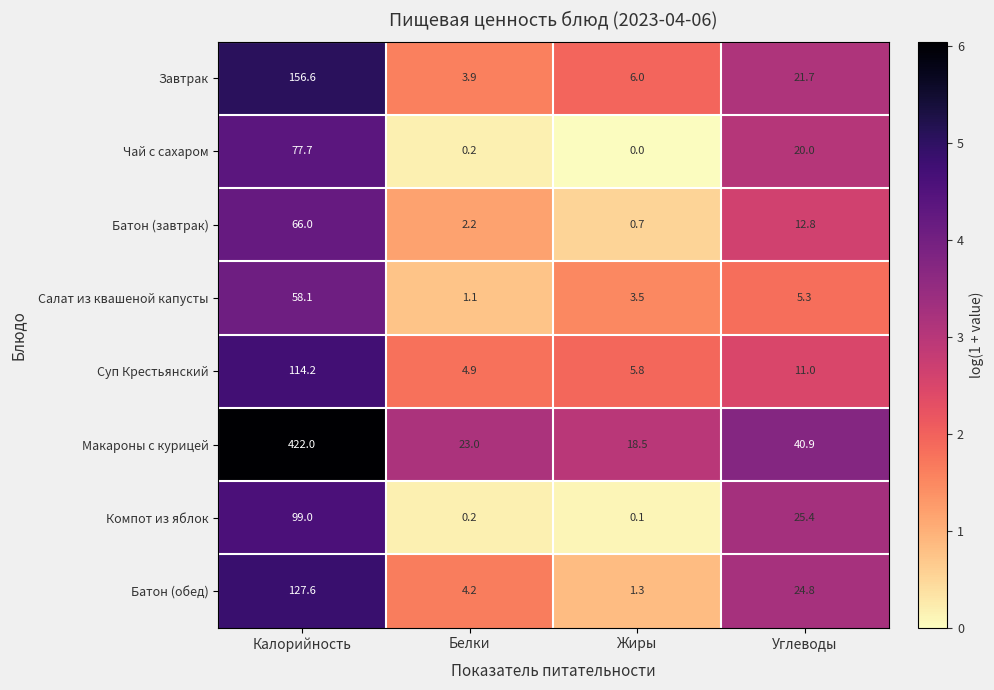

Which series has the largest total across all categories?

Макароны с курицей